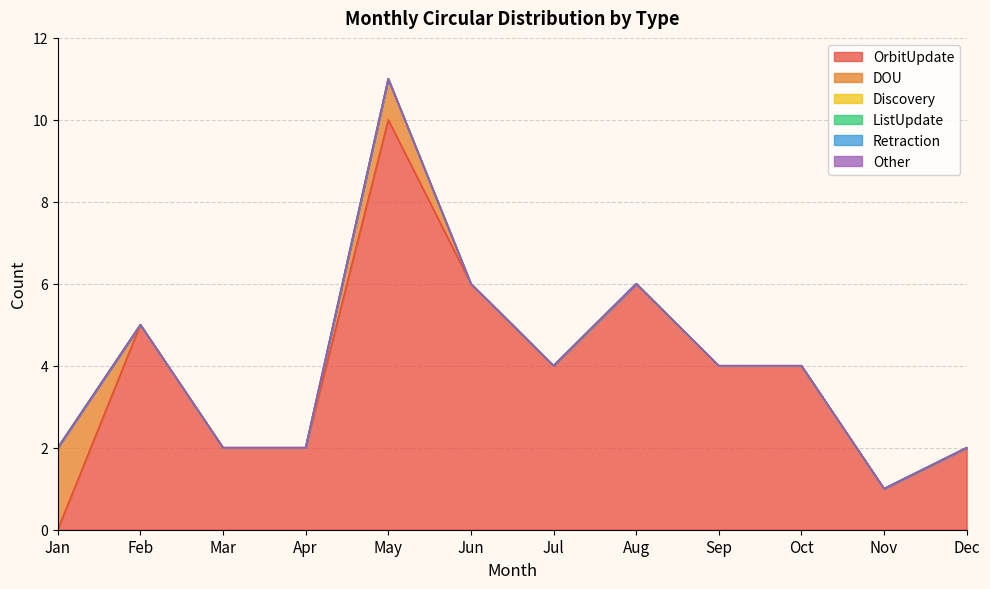

At how many categories does at least one series exceed 1?

11